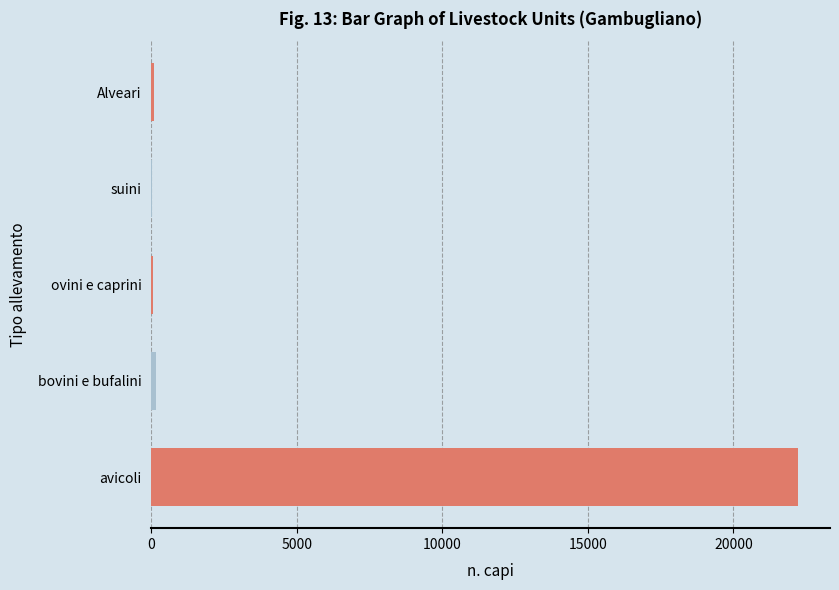

True or false: the data shows 22207 at avicoli.

True